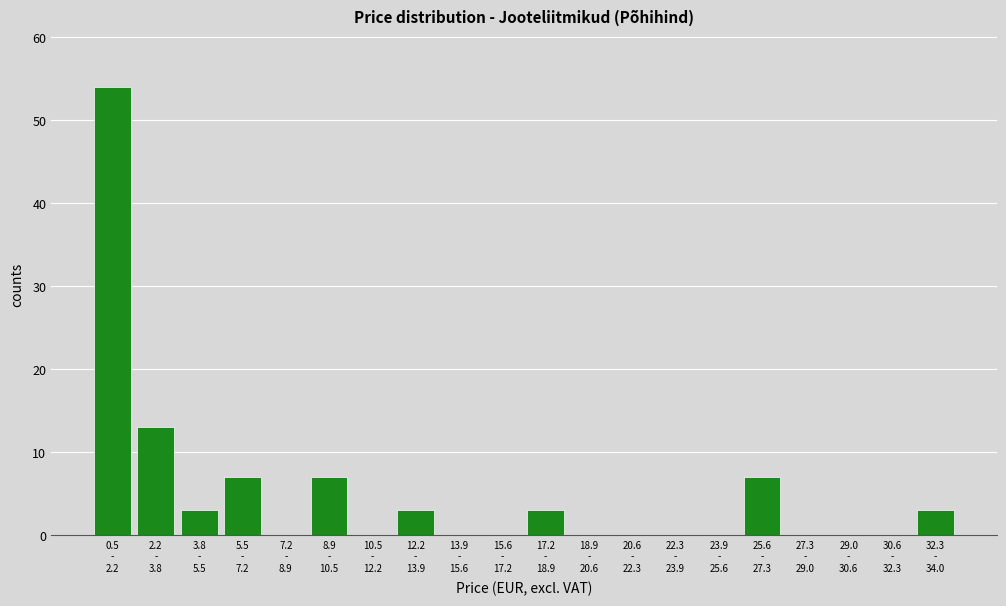

What is the maximum value shown in the chart?

54